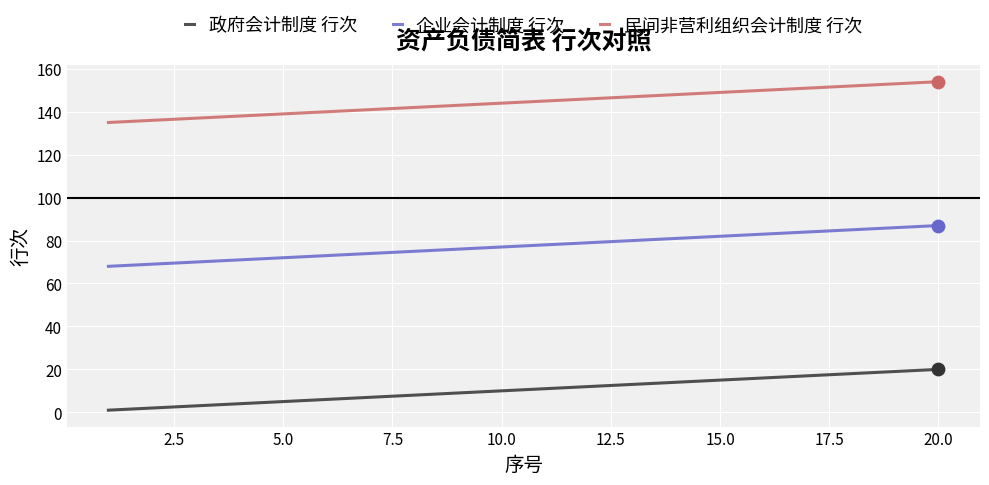

True or false: 企业会计制度 行次 and 民间非营利组织会计制度 行次 cross at least once.

False